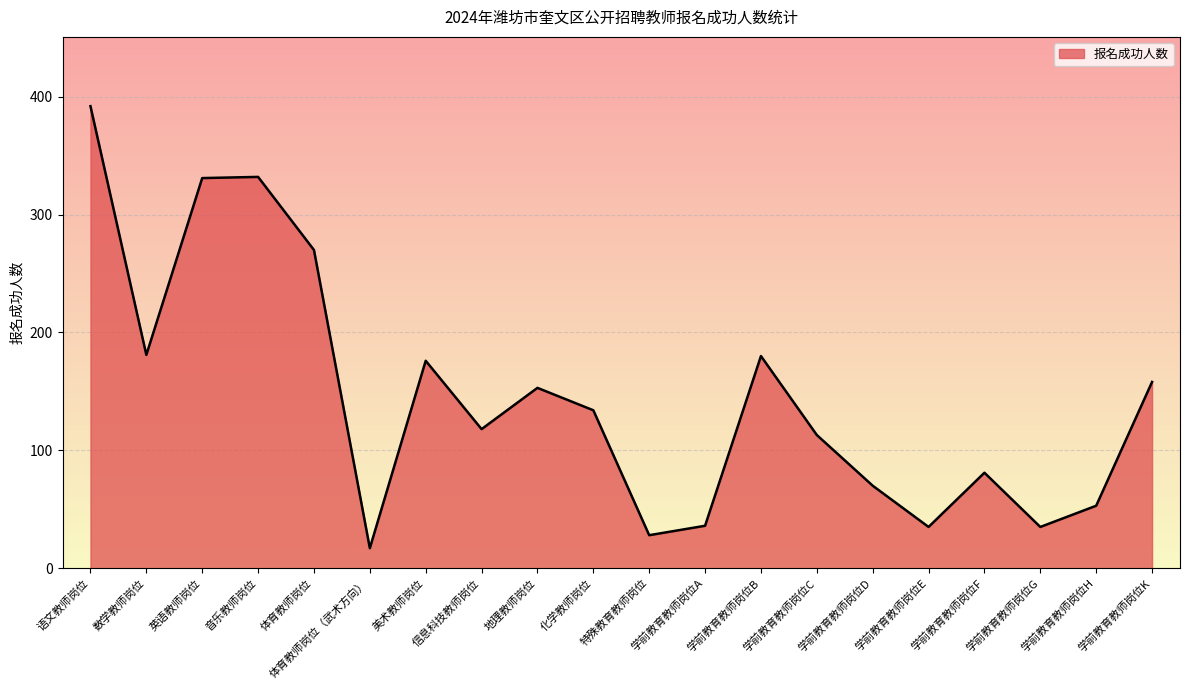

Between 学前教育教师岗位D and 特殊教育教师岗位, which is larger?

学前教育教师岗位D